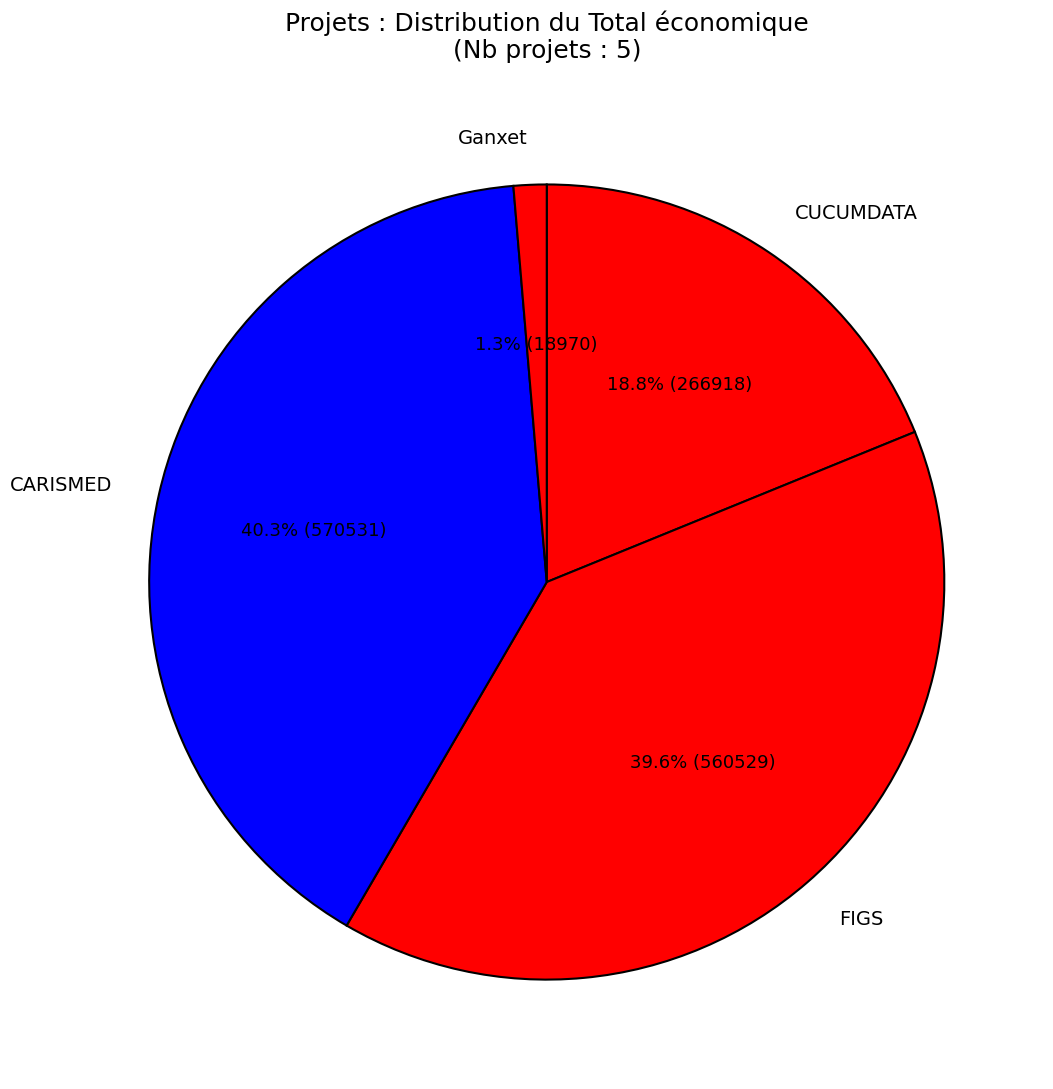

Which slice is the largest?

CARISMED